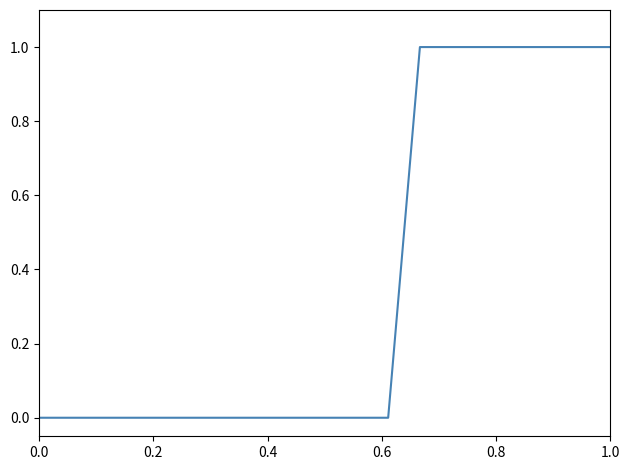

What is the difference between the second highest and second lowest values?

1